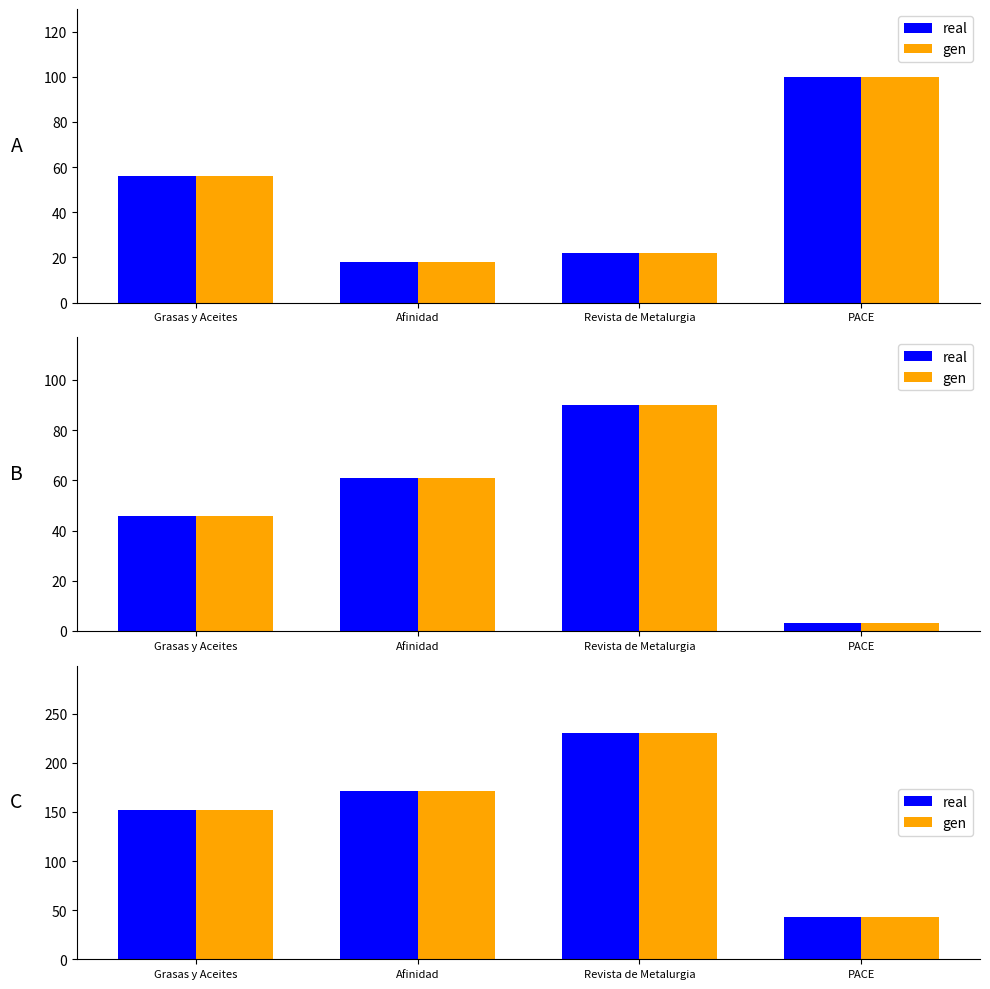

At how many categories does at least one series exceed 100?

3